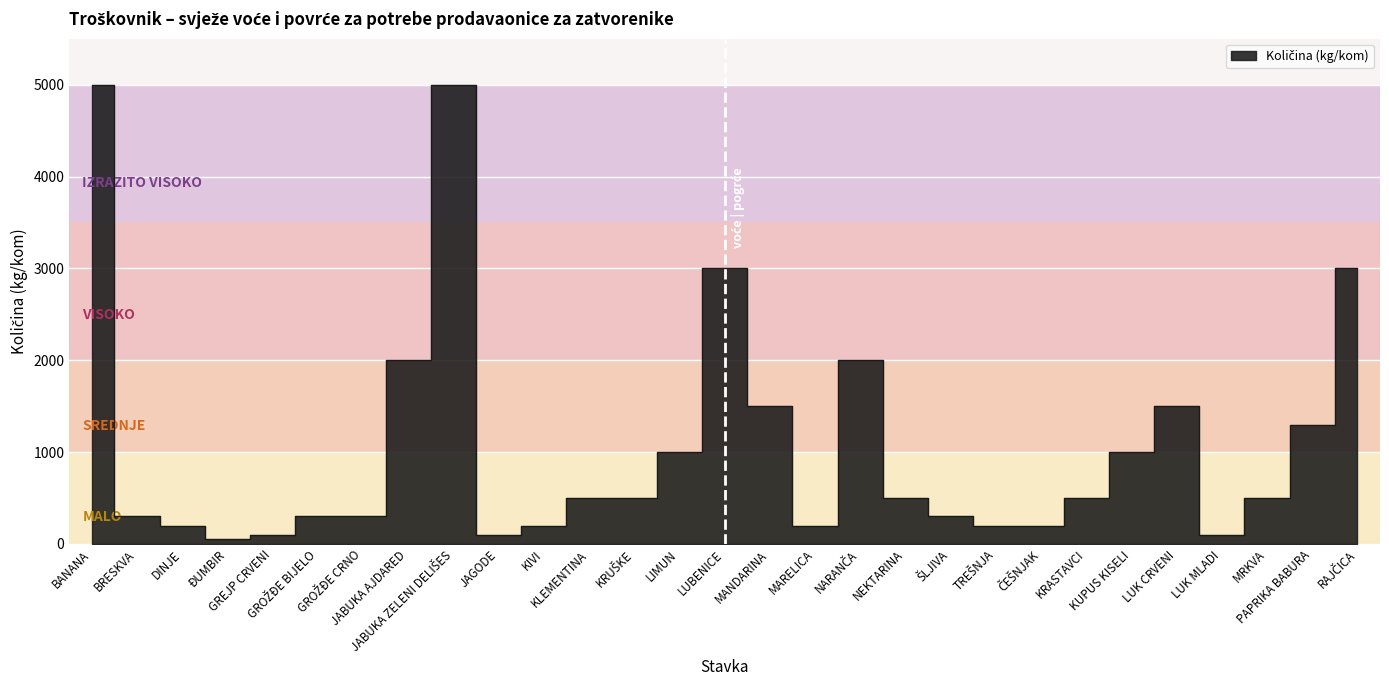

Rank the categories by value from lowest to highest.

ĐUMBIR, GREJP CRVENI, JAGODE, LUK MLADI, DINJE, KIVI, MARELICA, TREŠNJA, ČEŠNJAK, BRESKVA, GROŽĐE BIJELO, GROŽĐE CRNO, ŠLJIVA, KLEMENTINA, KRUŠKE, NEKTARINA, KRASTAVCI, MRKVA, LIMUN, KUPUS KISELI, PAPRIKA BABURA, MANDARINA, LUK CRVENI, JABUKA AJDARED, NARANČA, LUBENICE, RAJČICA, BANANA, JABUKA ZELENI DELIŠES